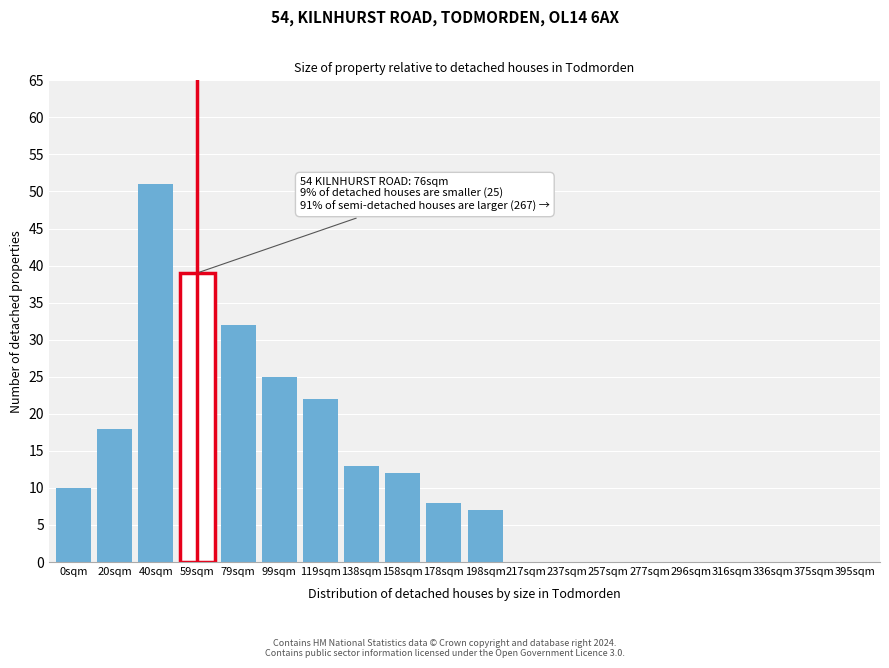

Reading left to right, transcribe all the data shown in this chart.

0sqm=10	20sqm=18	40sqm=51	59sqm=39	79sqm=32	99sqm=25	119sqm=22	138sqm=13	158sqm=12	178sqm=8	198sqm=7	217sqm=0	237sqm=0	257sqm=0	277sqm=0	296sqm=0	316sqm=0	336sqm=0	375sqm=0	395sqm=0